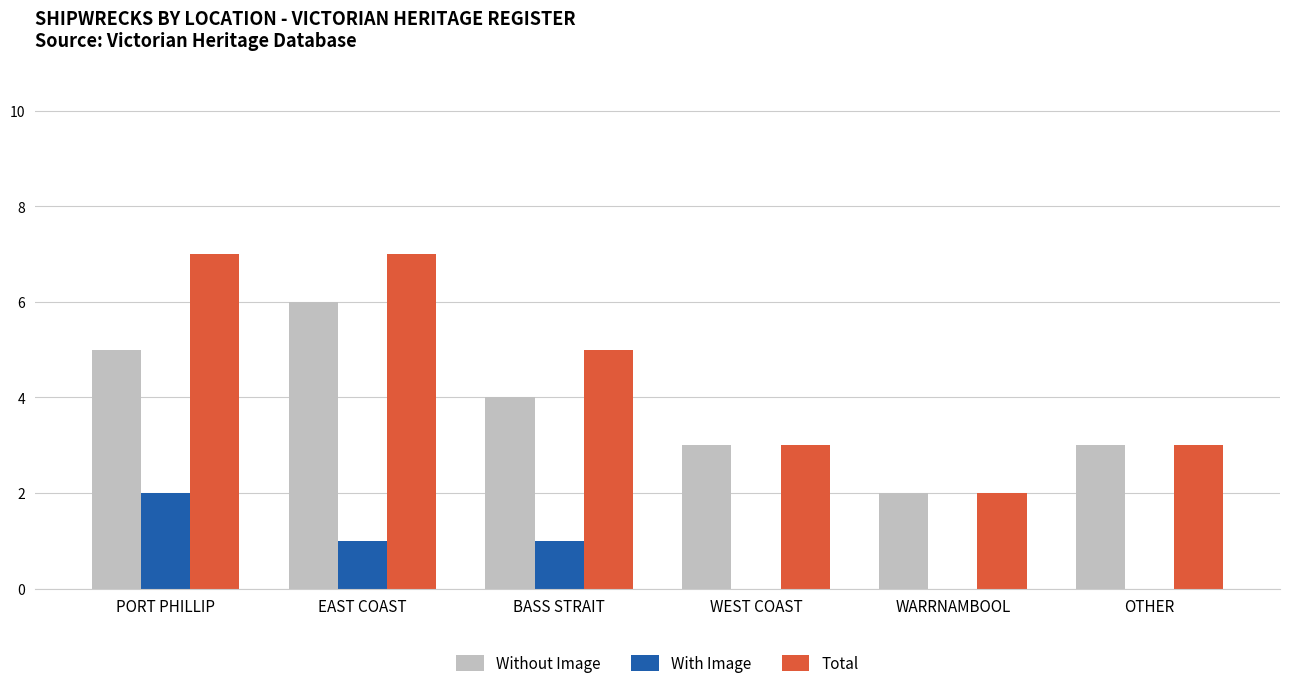

What is the total value across all series at EAST COAST?

14